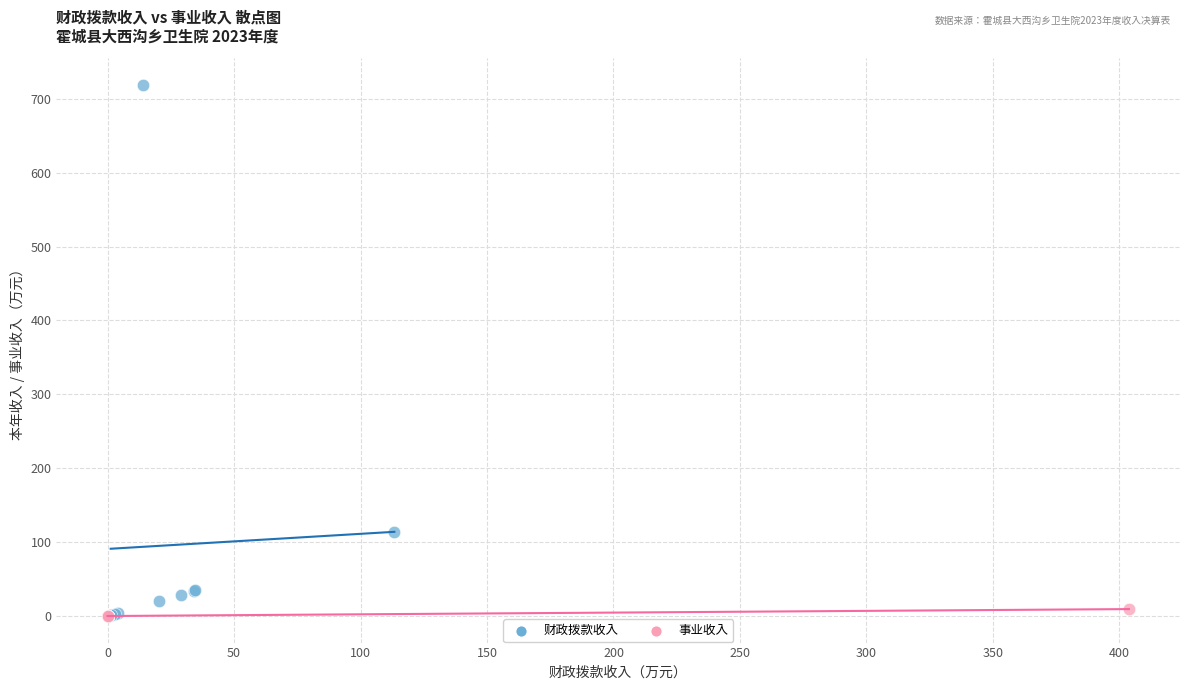

Which series has the widest spread of Y values?

财政拨款收入